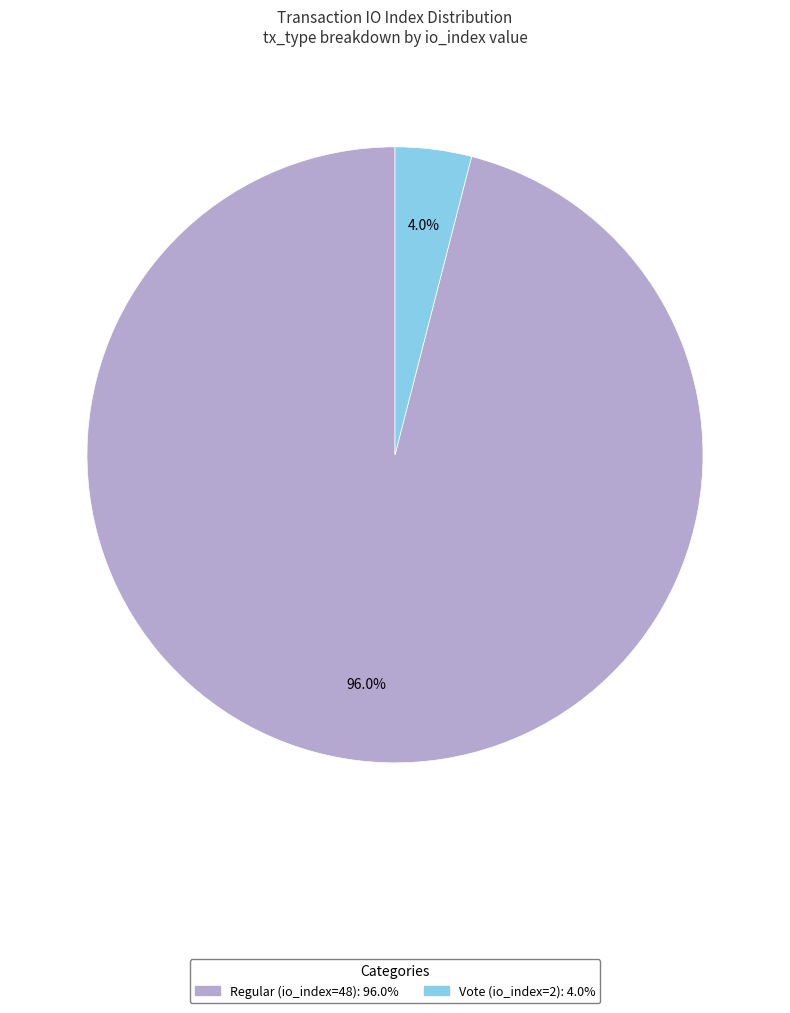

To the nearest percent, what percentage of the pie is Vote (io_index=2)?

4%